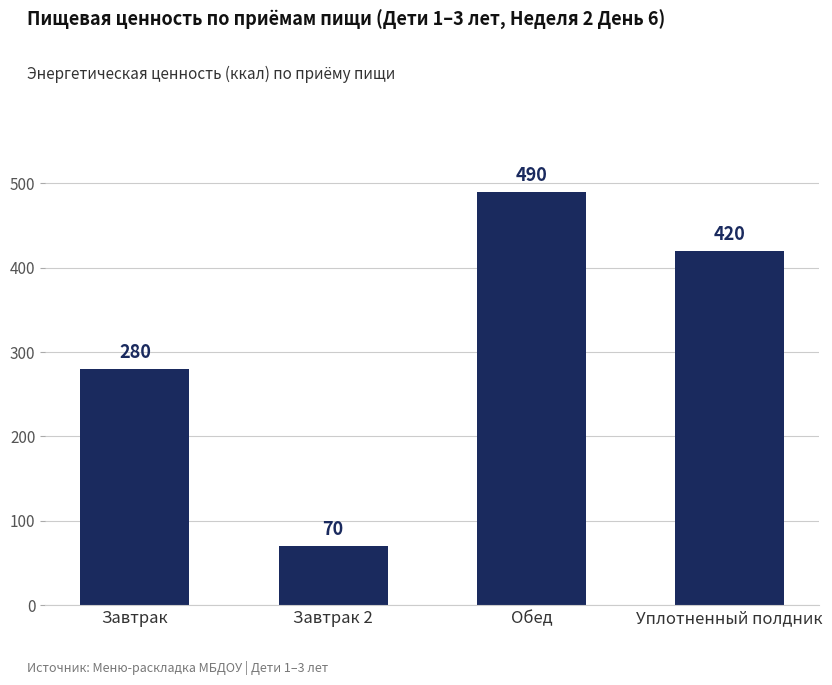

How many values are below 420?

2